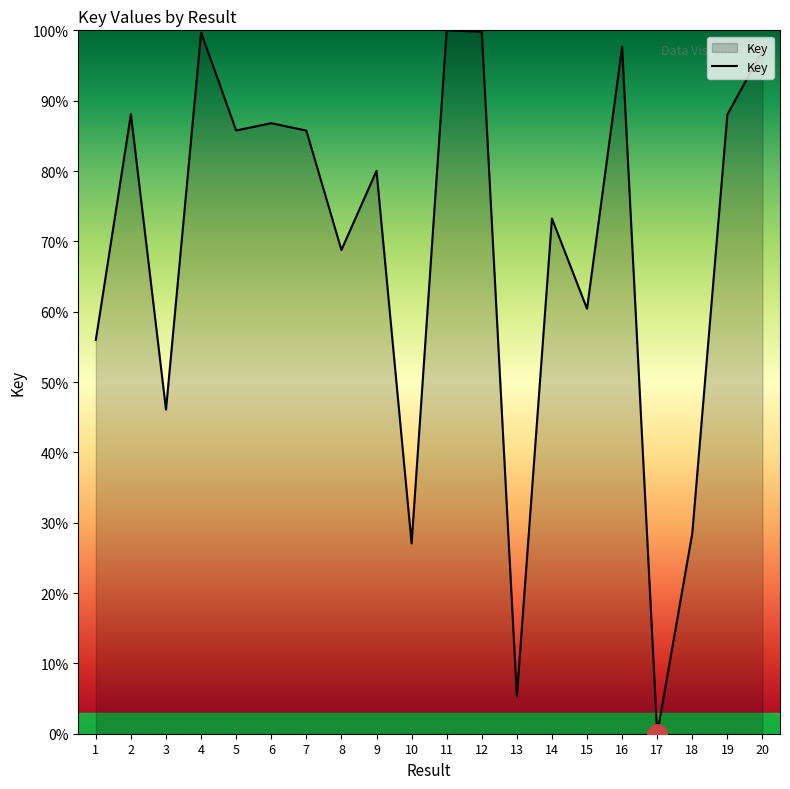

What is the difference between the values at 12 and 8?

31.0